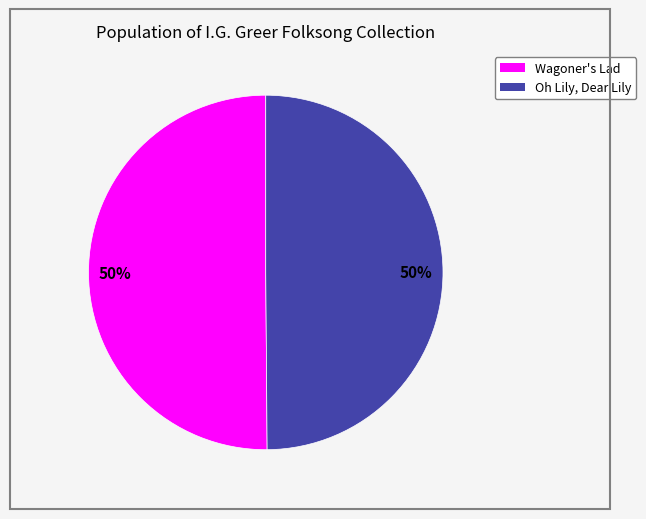

How many slices are in this pie chart?

2